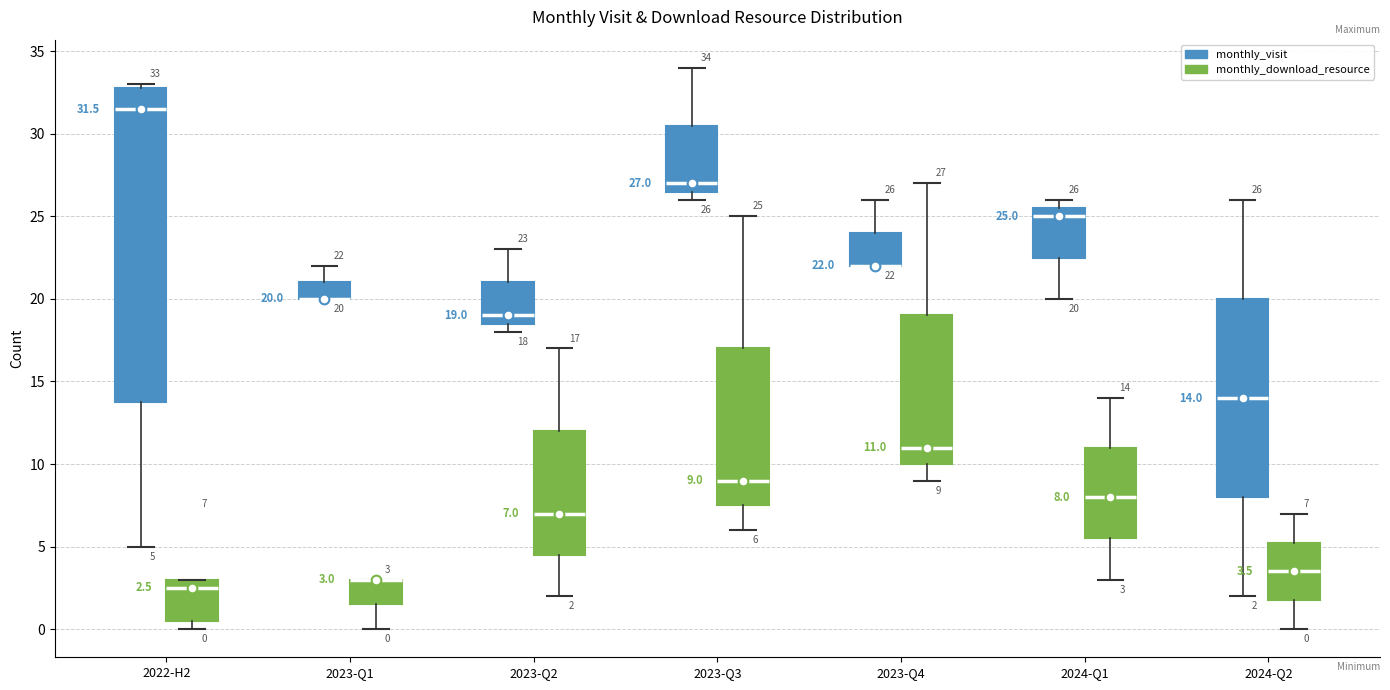

Comparing the boxes themselves (not the whiskers), which one is the tallest?

2022-H2 (monthly_visit)